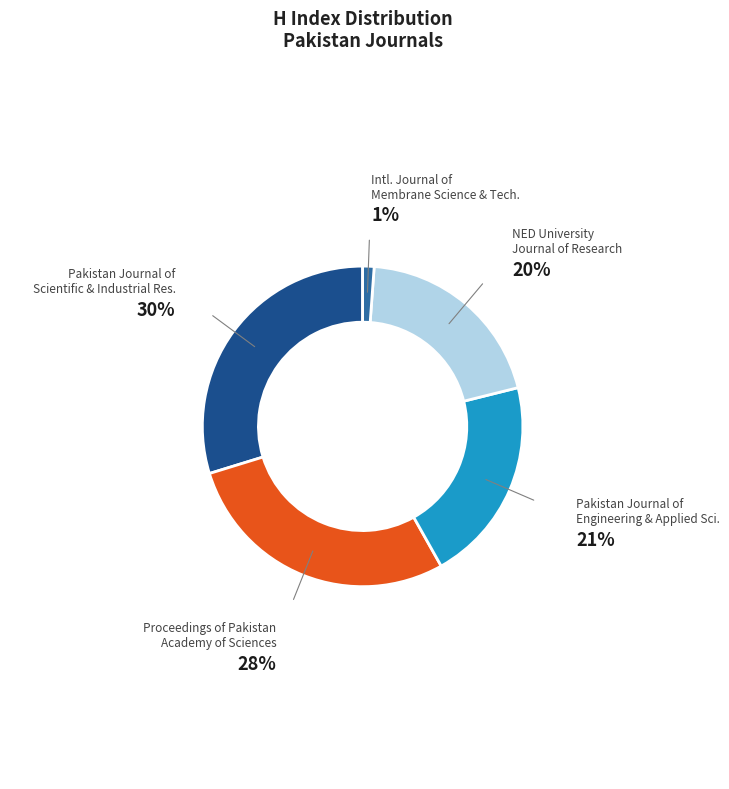

Is Pakistan Journal of Scientific & Industrial Res. the majority of the pie?

No